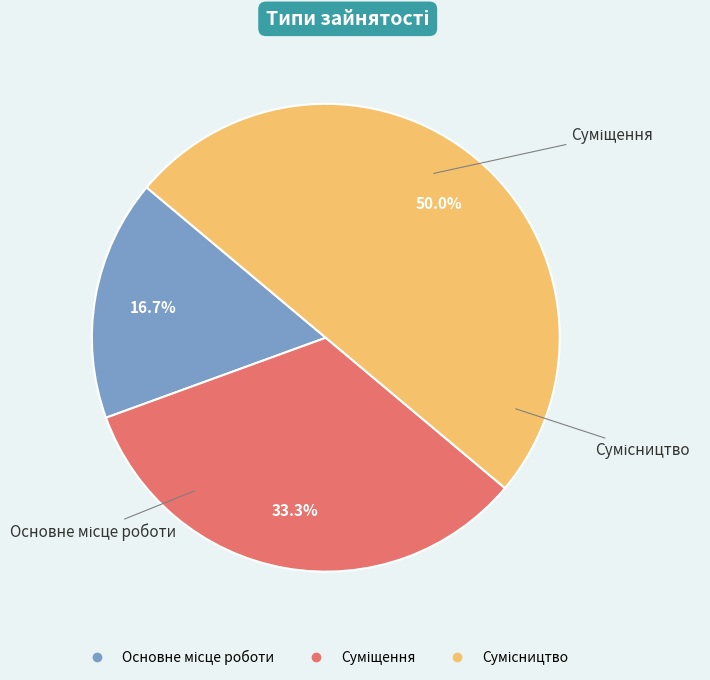

To the nearest percent, what is the average slice percentage?

33%